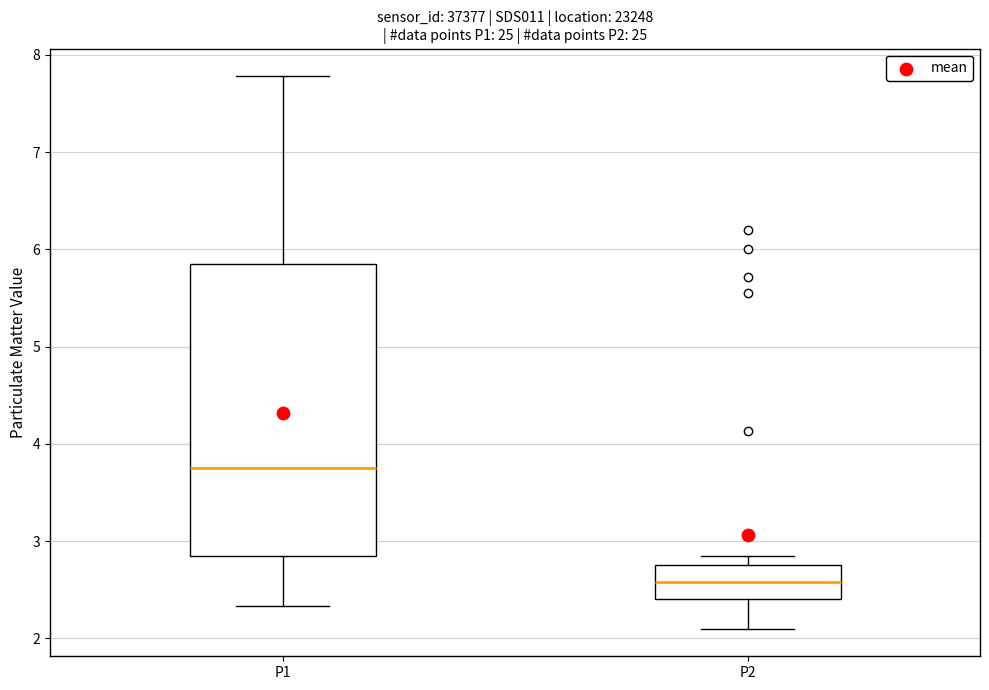

Which box is the tallest, from its lower edge to its upper edge?

P1